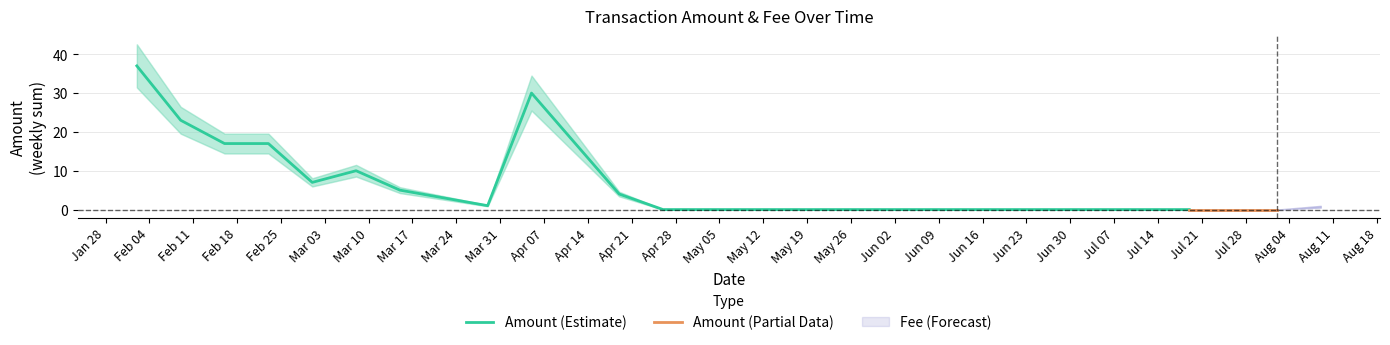

Rank the series by their maximum value, from lowest to highest.

fee, amount